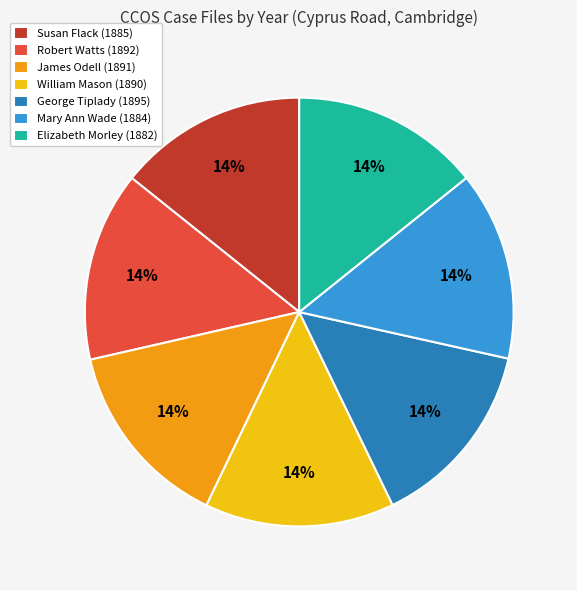

What is the ratio of the value at Mary Ann Wade (1884) to the value at James Odell (1891)?

1.0